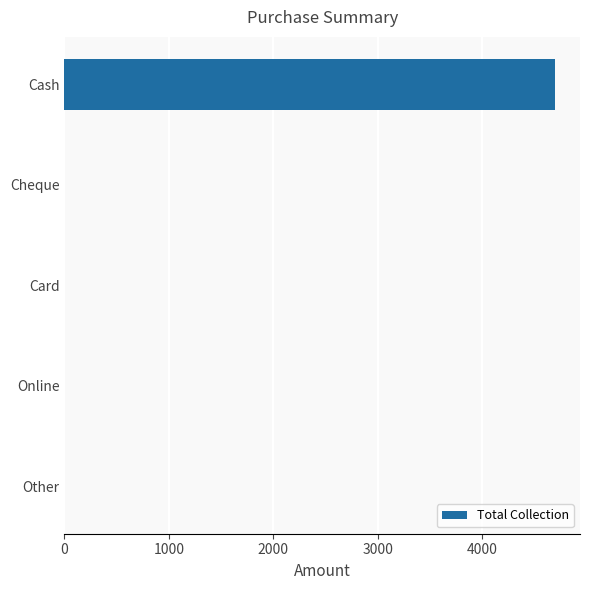

Count the number of categories in the chart.

5